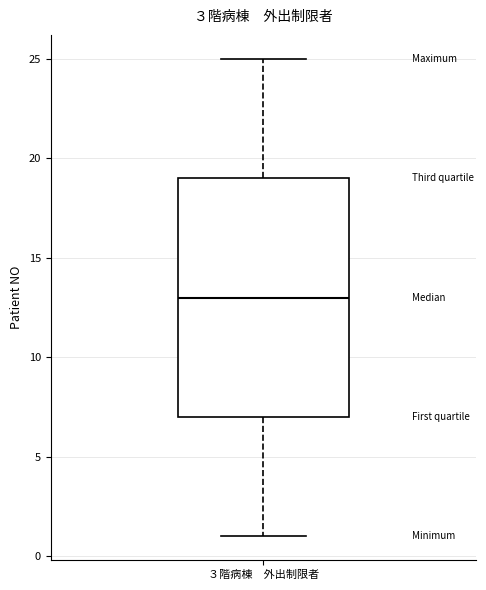

Transcribe this box plot: give where the median line is, the range the box spans, and where the two whiskers end, as read against the y-axis. The values are not printed on the chart, so give them approximately, as read against the axis.

median 13, box 7 to 19, whiskers 1 to 25